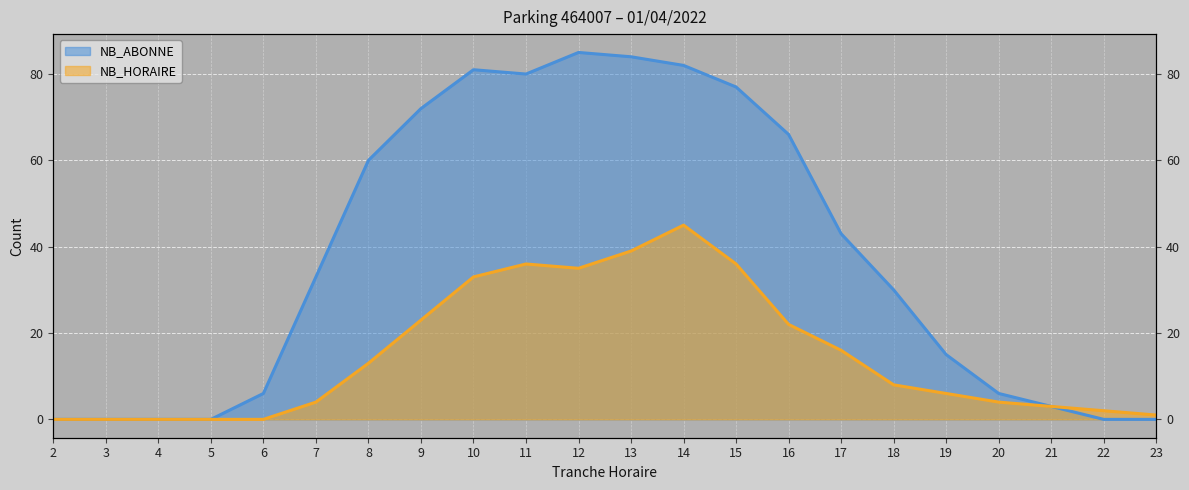

Does the chart display data point markers on the line(s)?

No